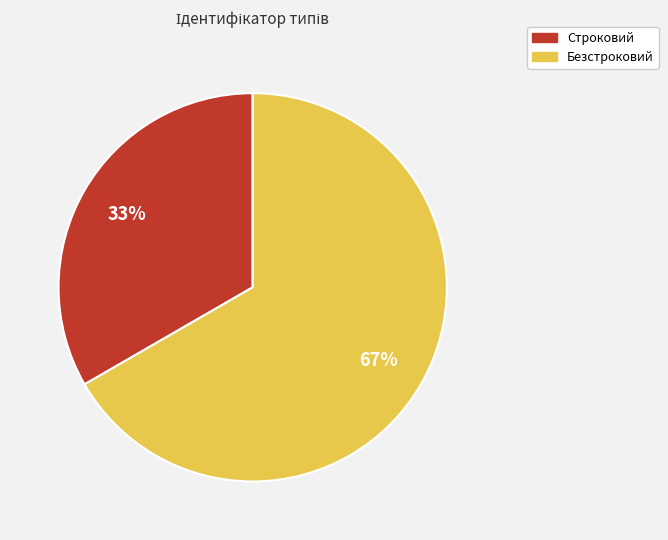

Is it true that Безстроковий is 67% of the pie?

True